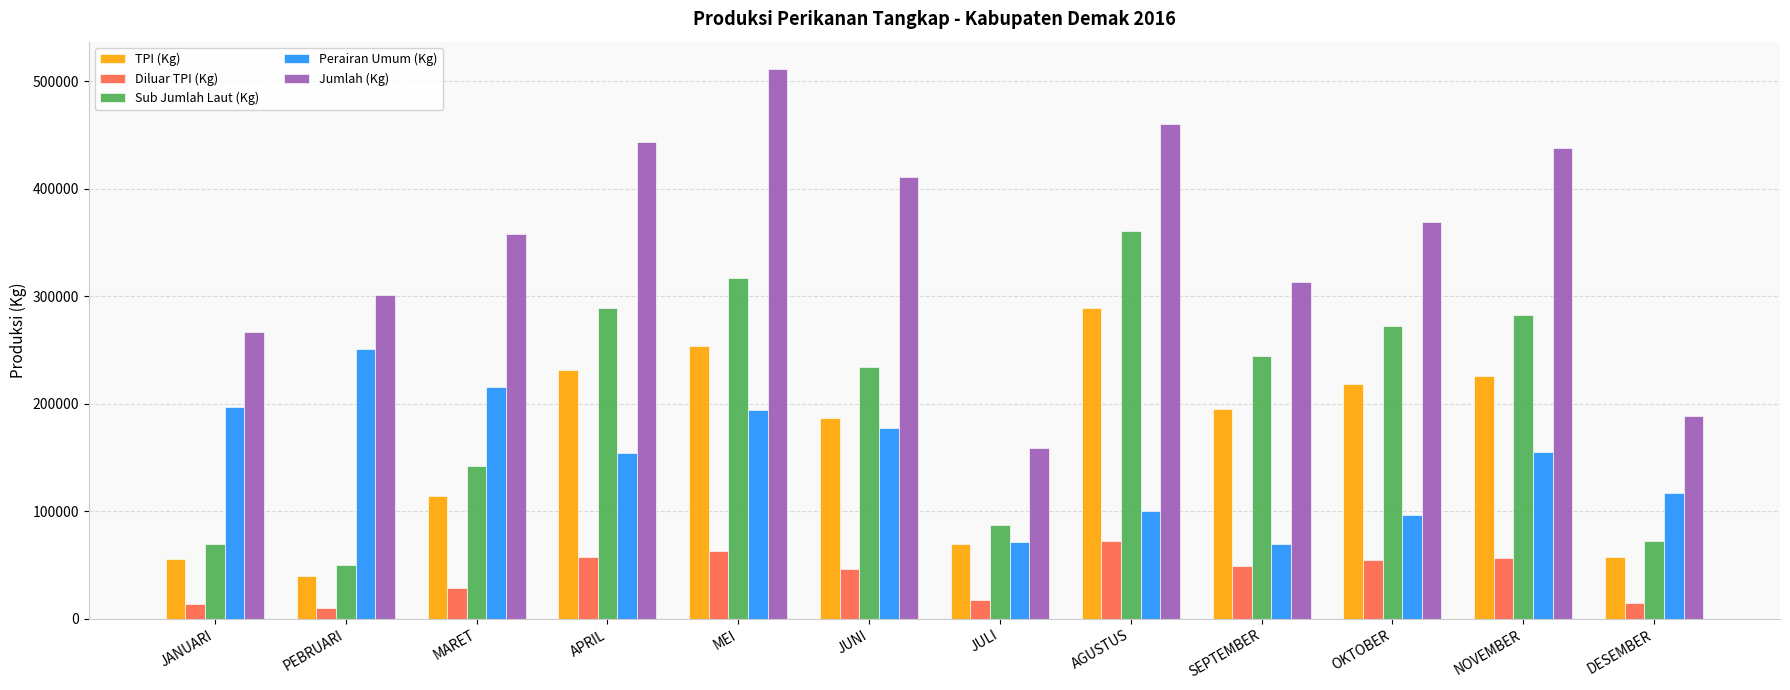

What is the approximate value of TPI (Kg) at APRIL?

231100.0